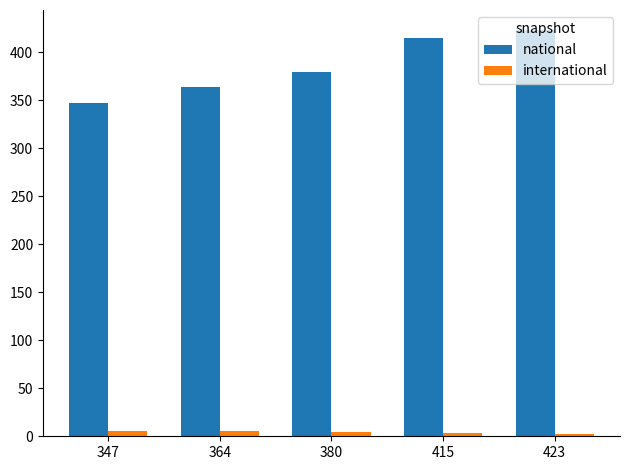

What are all the series names shown in the legend?

national, international